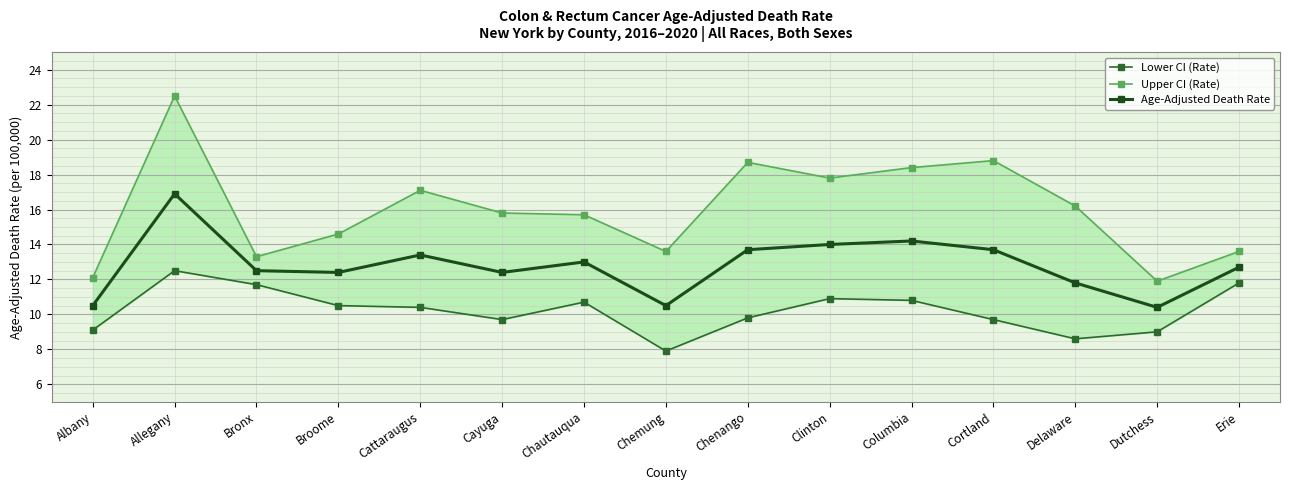

List the labels in order of Age-Adjusted Death Rate value, smallest first.

Dutchess, Albany, Chemung, Delaware, Broome, Cayuga, Bronx, Erie, Chautauqua, Cattaraugus, Chenango, Cortland, Clinton, Columbia, Allegany